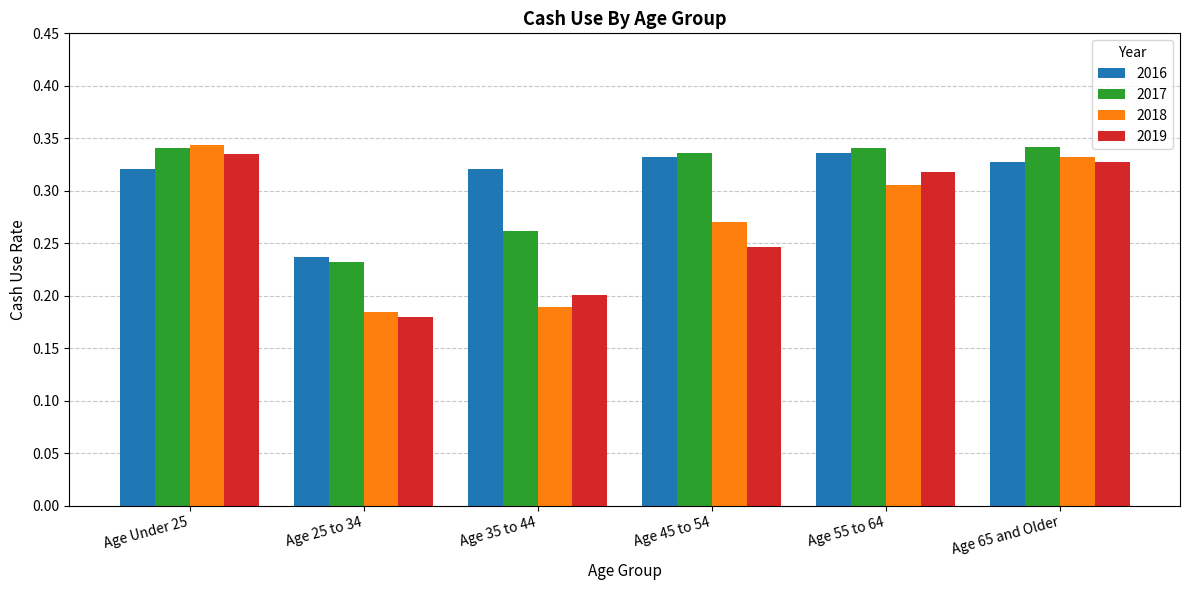

What is the total value across all series at Age Under 25?

1.3